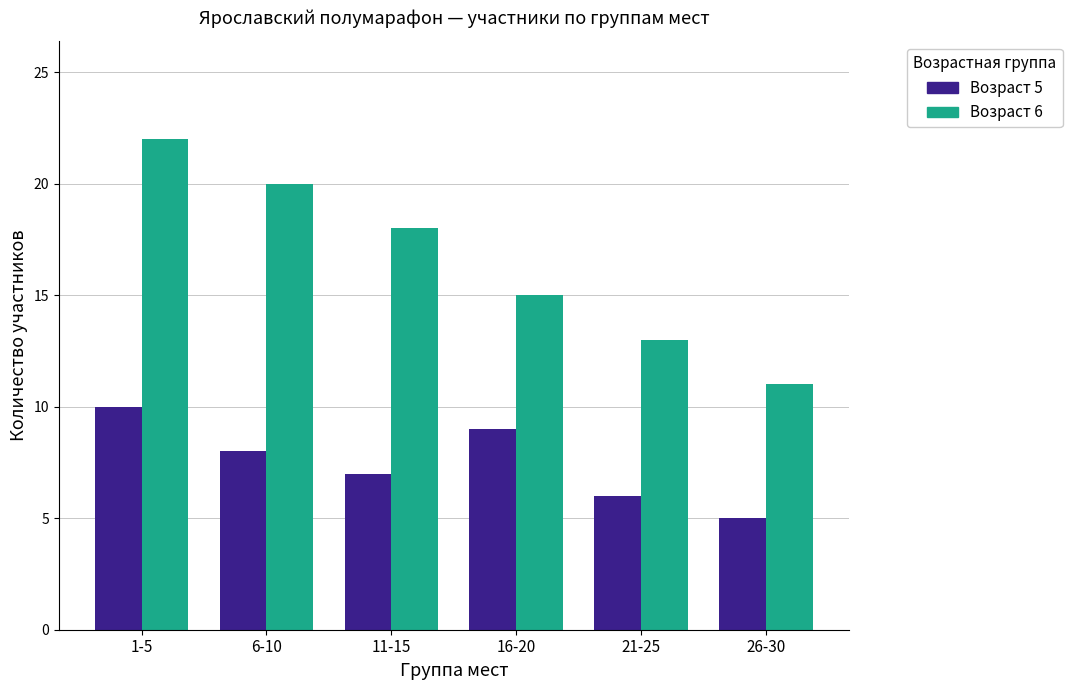

What is the sum of all Возраст 5 values?

45